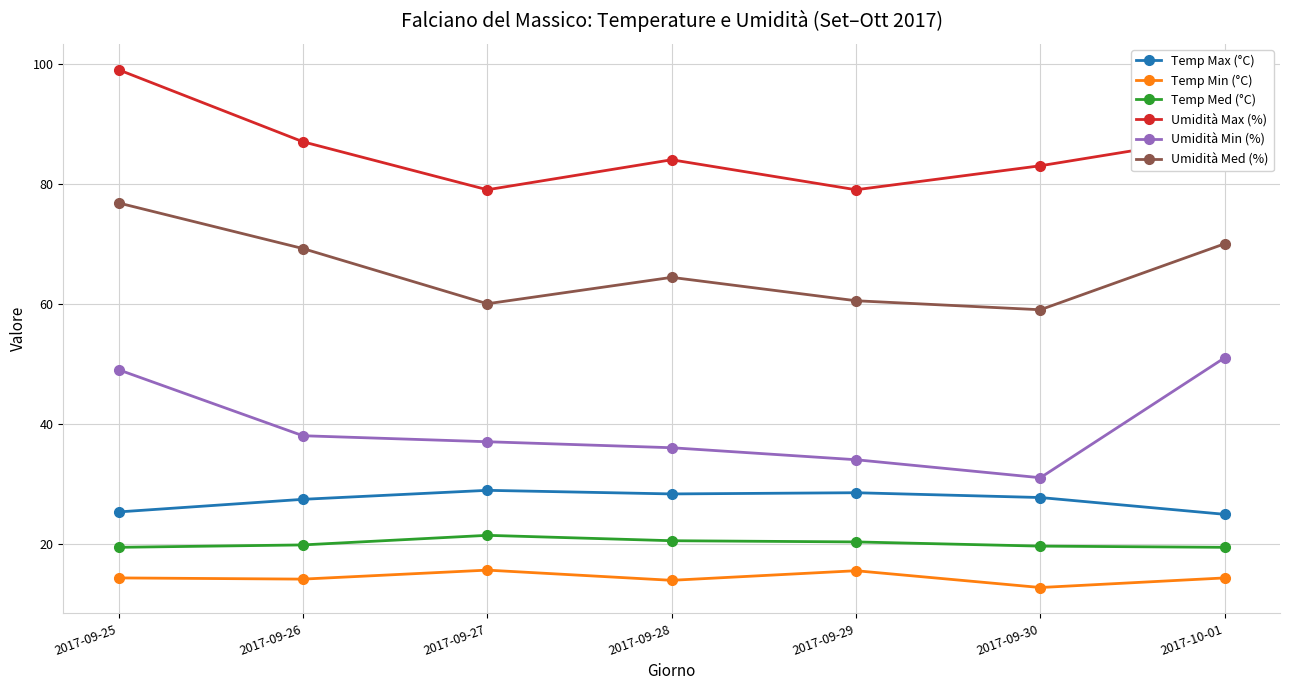

In Temp Min (°C), how many points are lower than both neighbors (excluding endpoints)?

3